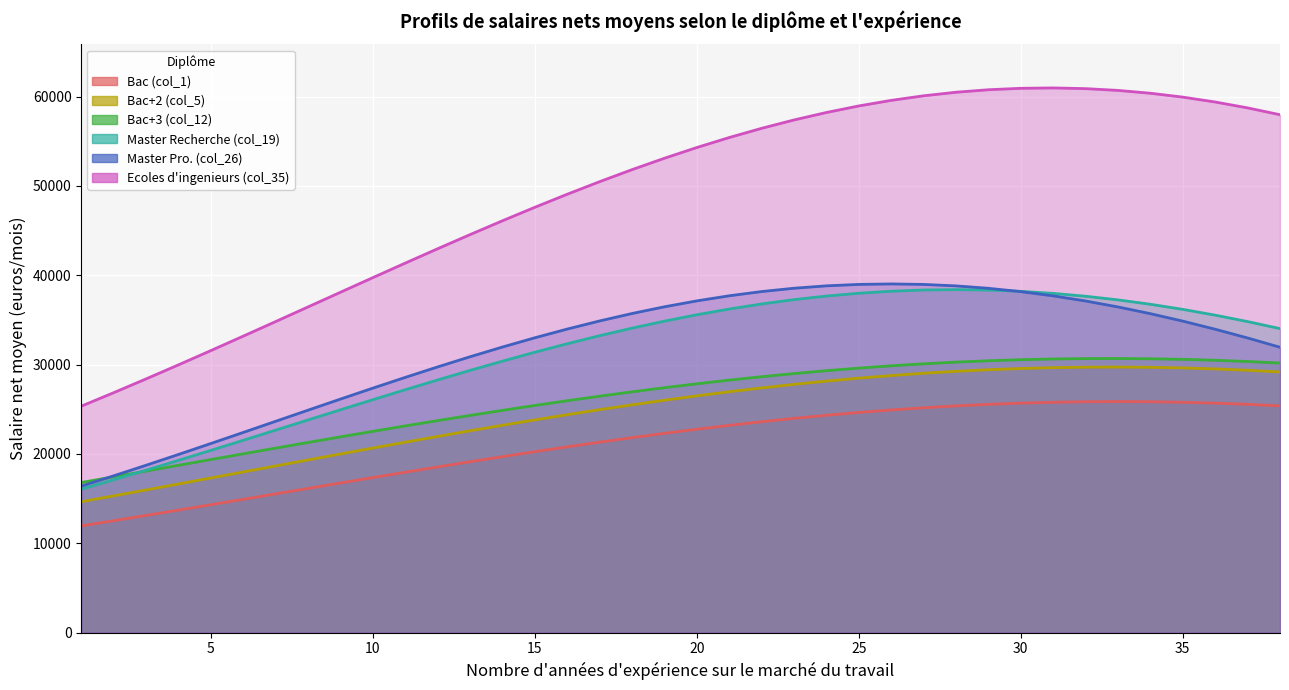

The value of Bac+2 (col_5) at 36 is 40167.7. True or false?

False